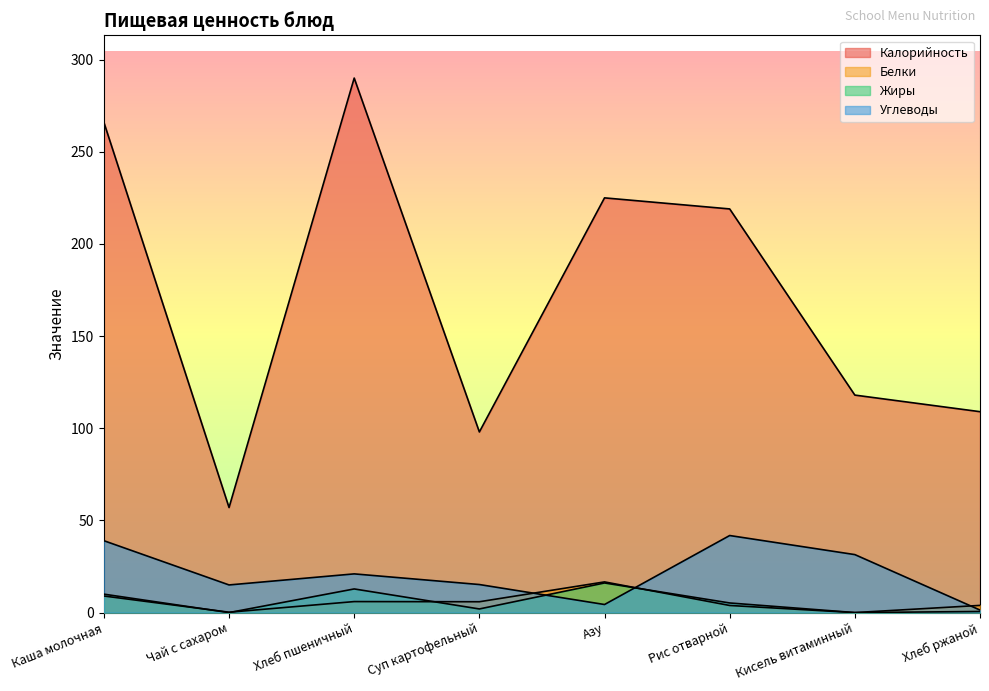

Reading left to right, transcribe all the data shown in this chart.

Калорийность: Каша молочная=266.0	Чай с сахаром=57.0	Хлеб пшеничный=290.0	Суп картофельный=98.0	Азу=225.0	Рис отварной=219.0	Кисель витаминный=118.0	Хлеб ржаной=109.0
Белки: Каша молочная=9.0	Чай с сахаром=0.2	Хлеб пшеничный=6.0	Суп картофельный=5.9	Азу=16.6	Рис отварной=3.9	Кисель витаминный=0.0	Хлеб ржаной=3.9
Жиры: Каша молочная=10.0	Чай с сахаром=0.0	Хлеб пшеничный=12.8	Суп картофельный=2.0	Азу=16.1	Рис отварной=5.2	Кисель витаминный=0.0	Хлеб ржаной=0.6
Углеводы: Каша молочная=39.0	Чай с сахаром=15.0	Хлеб пшеничный=21.0	Суп картофельный=15.2	Азу=4.4	Рис отварной=41.8	Кисель витаминный=31.5	Хлеб ржаной=1.4